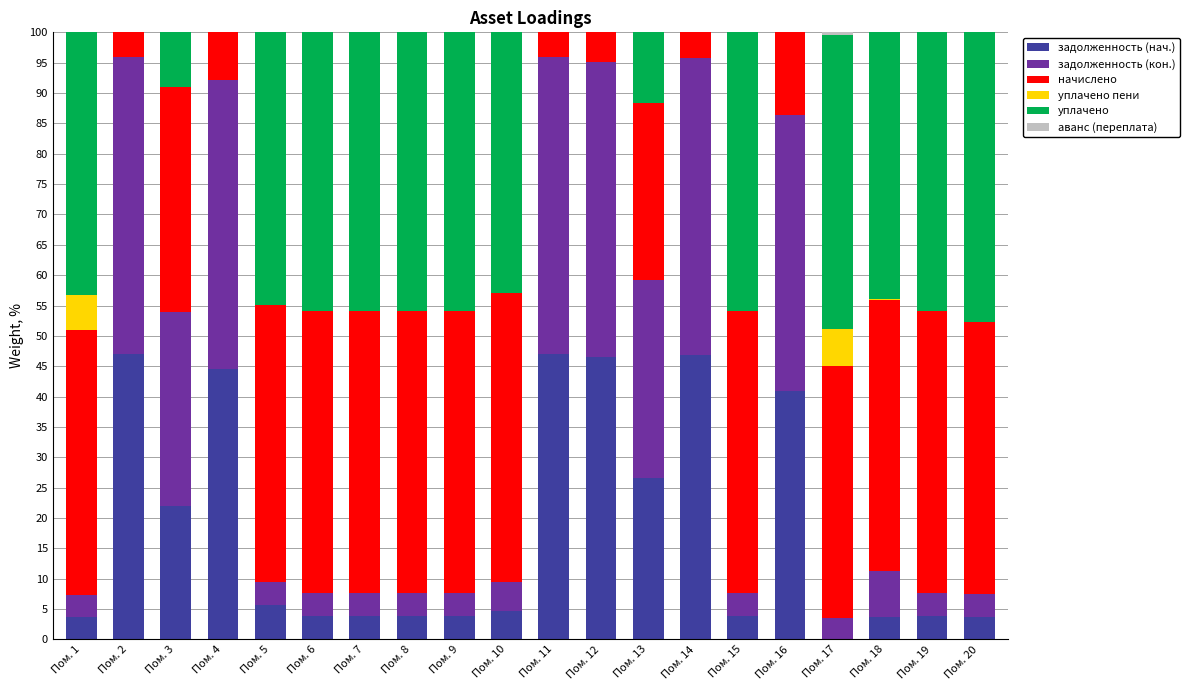

What is the maximum value for задолженность (нач.)?

47.0